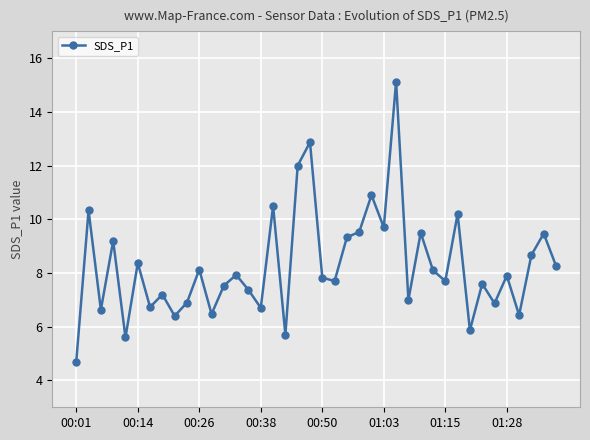

What is the difference between the second highest and minimum values?

8.2